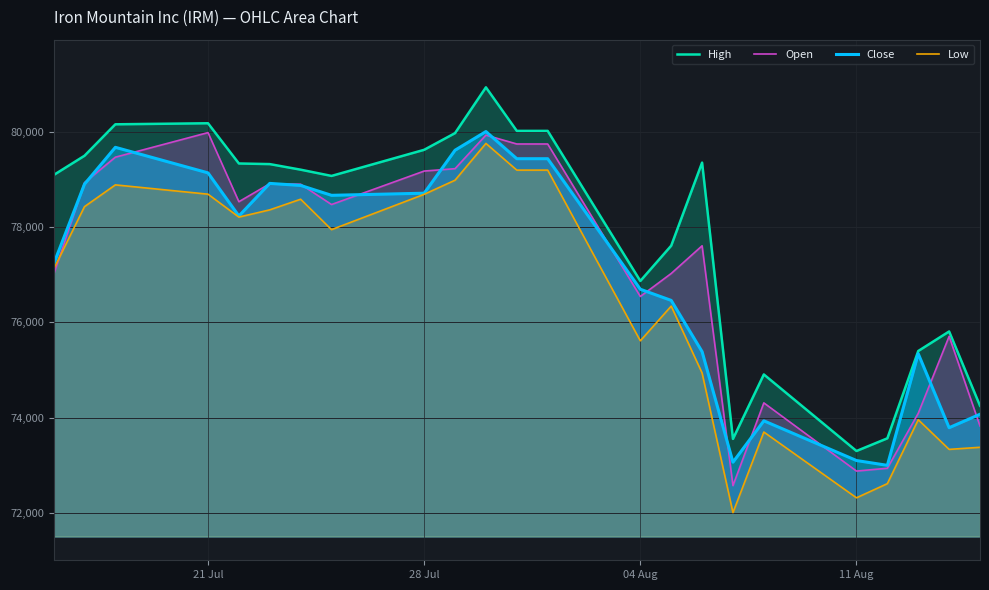

Which series has the largest total across all categories?

High